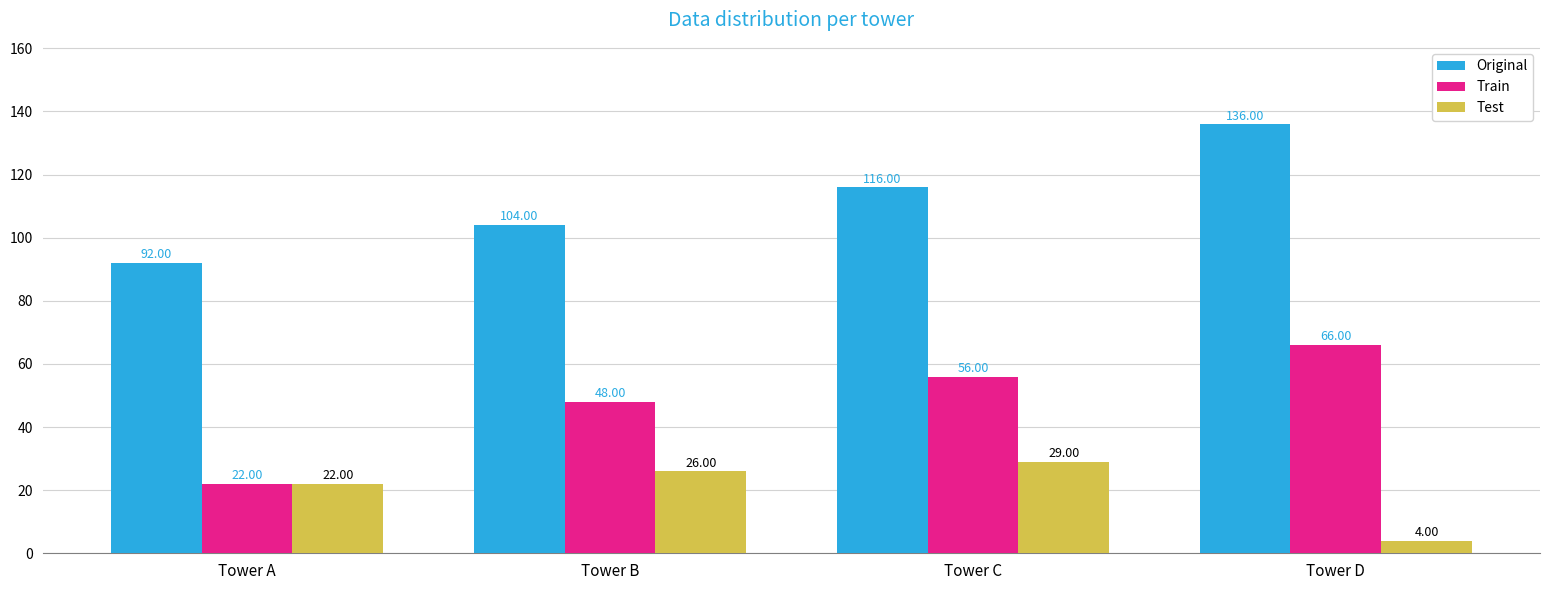

The Original series shows 133 at Tower A. True or false?

False